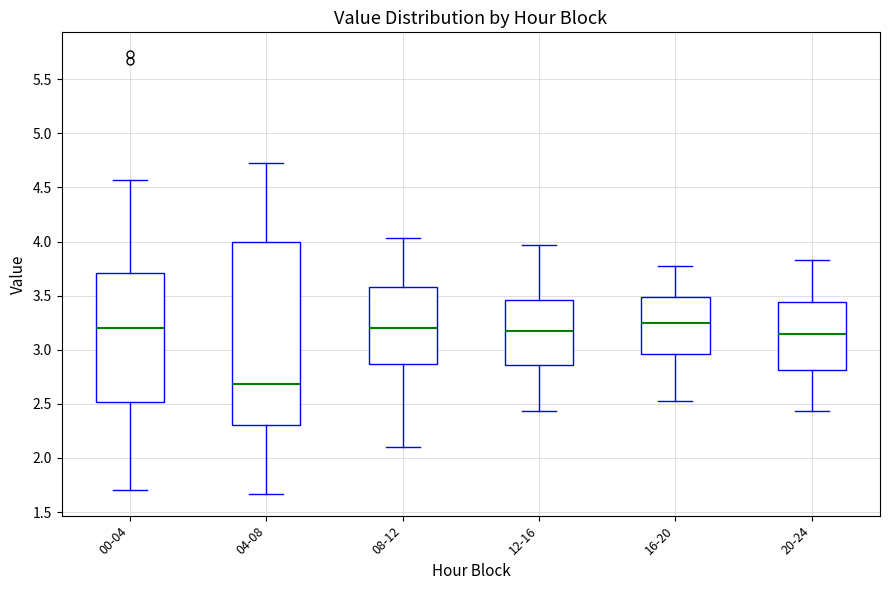

Reading left to right, transcribe this box plot: for each box, give where its median line is, the range the box spans, and where its two whiskers end, as read against the y-axis. The values are not printed on the chart, so give them approximately, as read against the axis.

00-04: median 3.20, box 2.50 to 3.70, whiskers 1.70 to 4.55
04-08: median 2.70, box 2.30 to 4.00, whiskers 1.65 to 4.75
08-12: median 3.20, box 2.85 to 3.60, whiskers 2.10 to 4.05
12-16: median 3.15, box 2.85 to 3.45, whiskers 2.45 to 3.95
16-20: median 3.25, box 2.95 to 3.50, whiskers 2.55 to 3.75
20-24: median 3.15, box 2.80 to 3.45, whiskers 2.45 to 3.85